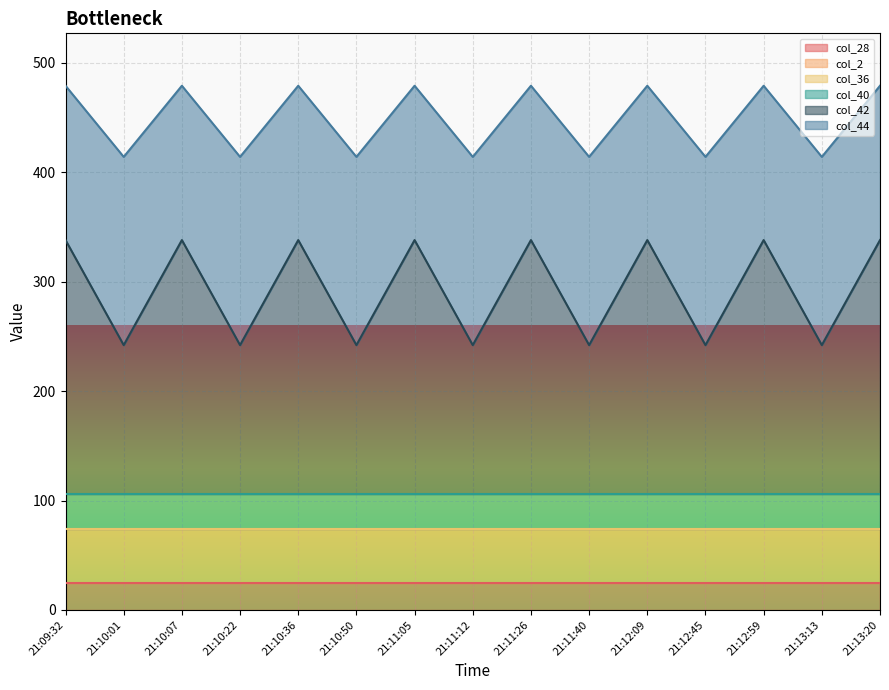

What value does the col_40 series have at 21:13?

32